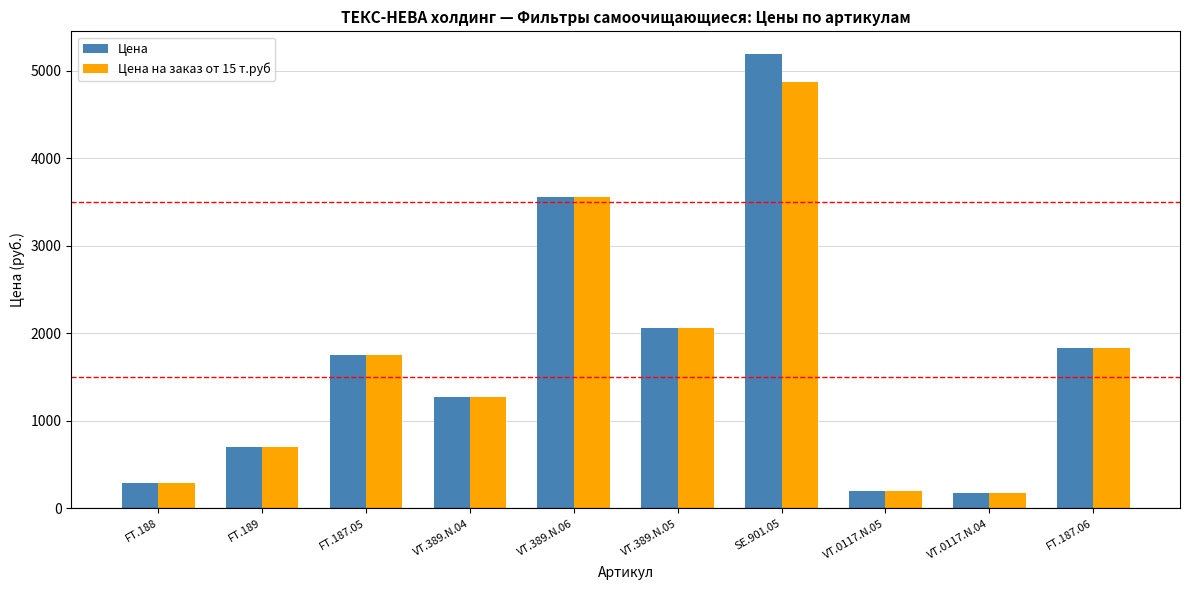

What is the value of the Цена bar at the 10th from the left?

1835.0